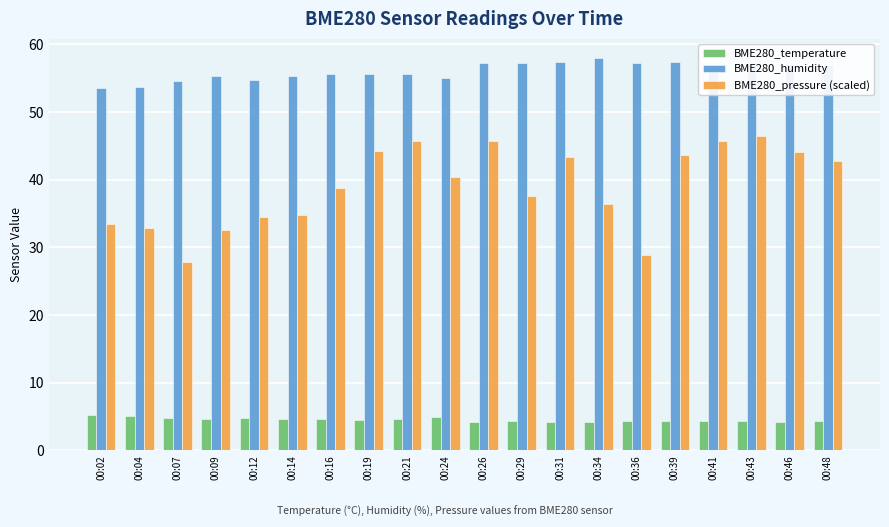

Between 00:09 and 00:21, which series saw the biggest shift?

BME280_pressure (scaled)